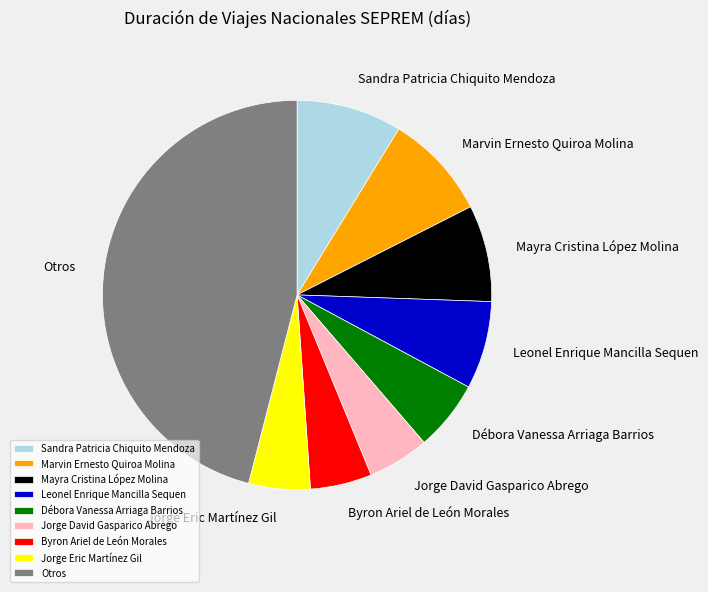

How many slices are in this pie chart?

9